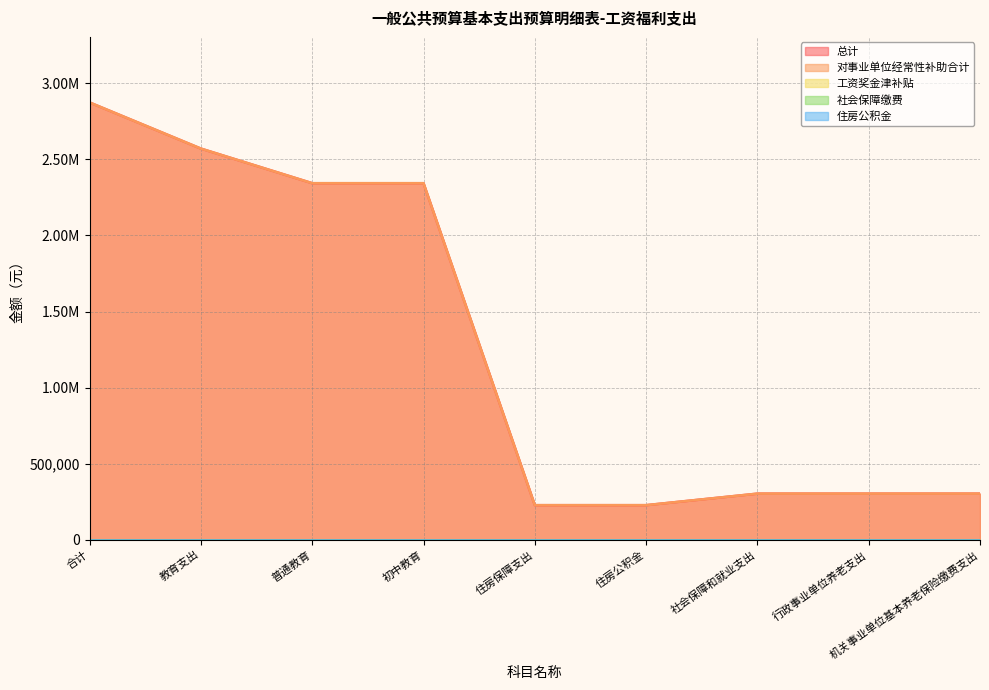

Is the value of 工资奖金津补贴 at 社会保障和就业支出 greater than the value of 住房公积金 at 合计?

No